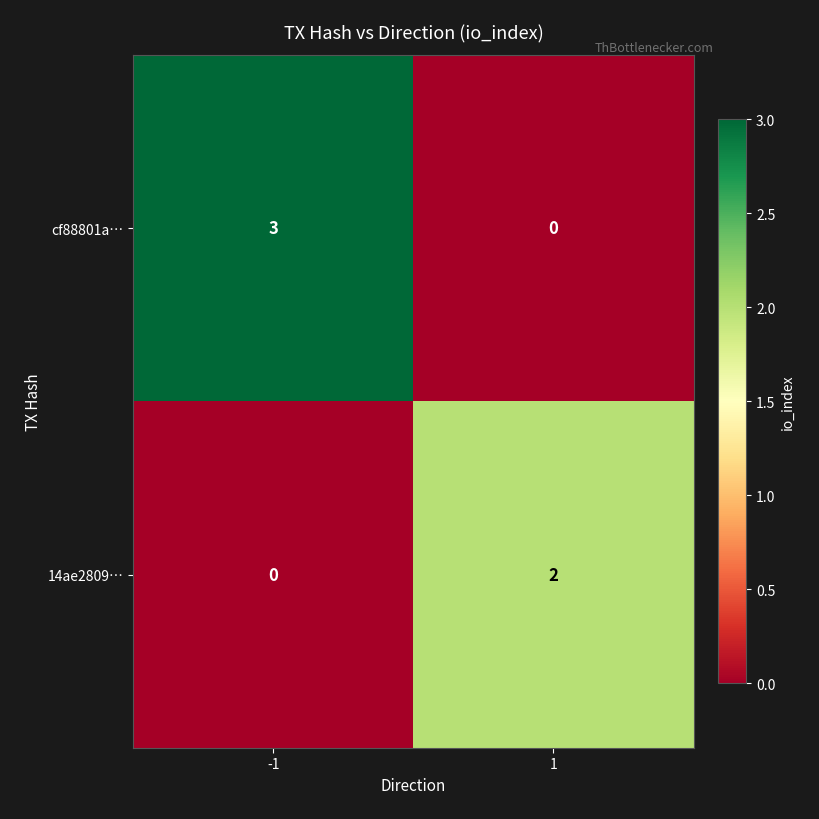

Reading left to right, list all the values displayed in this chart.

cf88801a…: 3	0
14ae2809…: 0	2